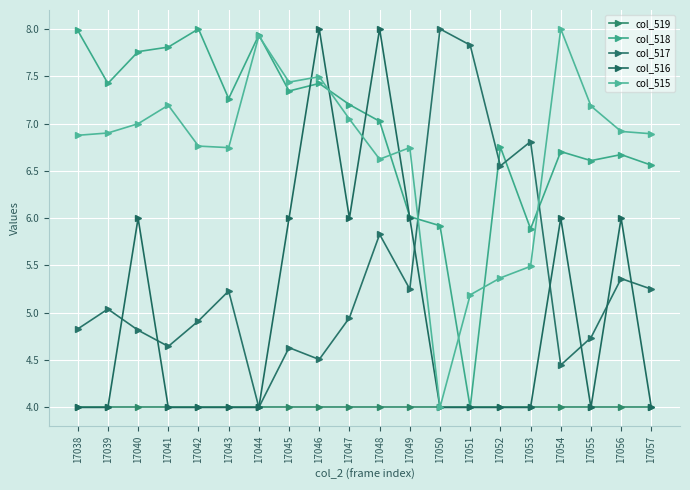

How many data points in col_515 are above 6?

16